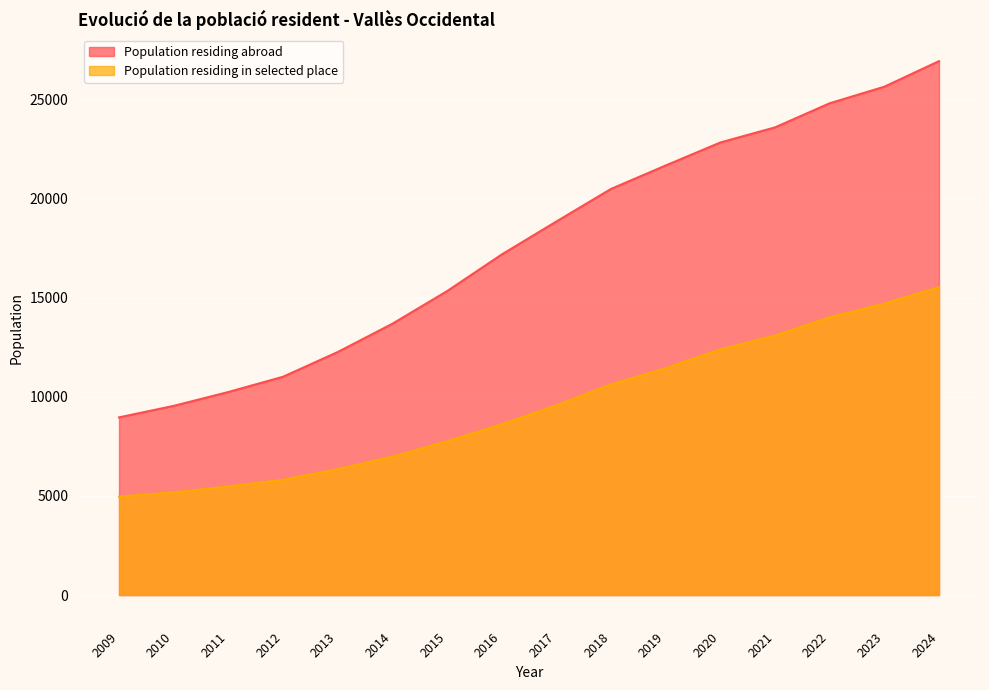

Which label corresponds to the largest value in the chart?

2024